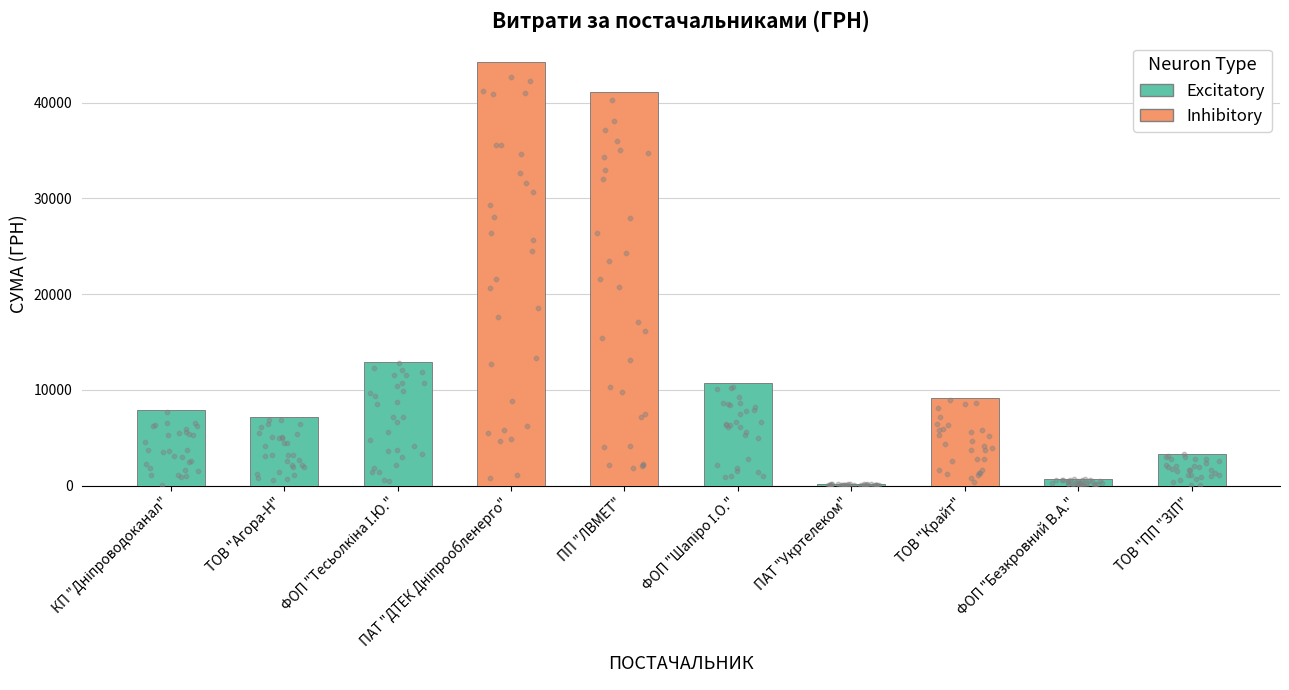

Between ТОВ "Агора-Н" and ФОП "Безкровний В.А.", which is larger?

ТОВ "Агора-Н"